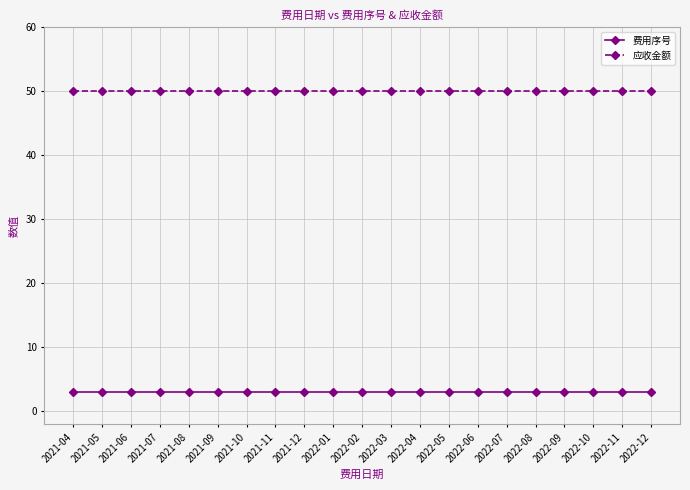

Which series has the largest total across all categories?

应收金额